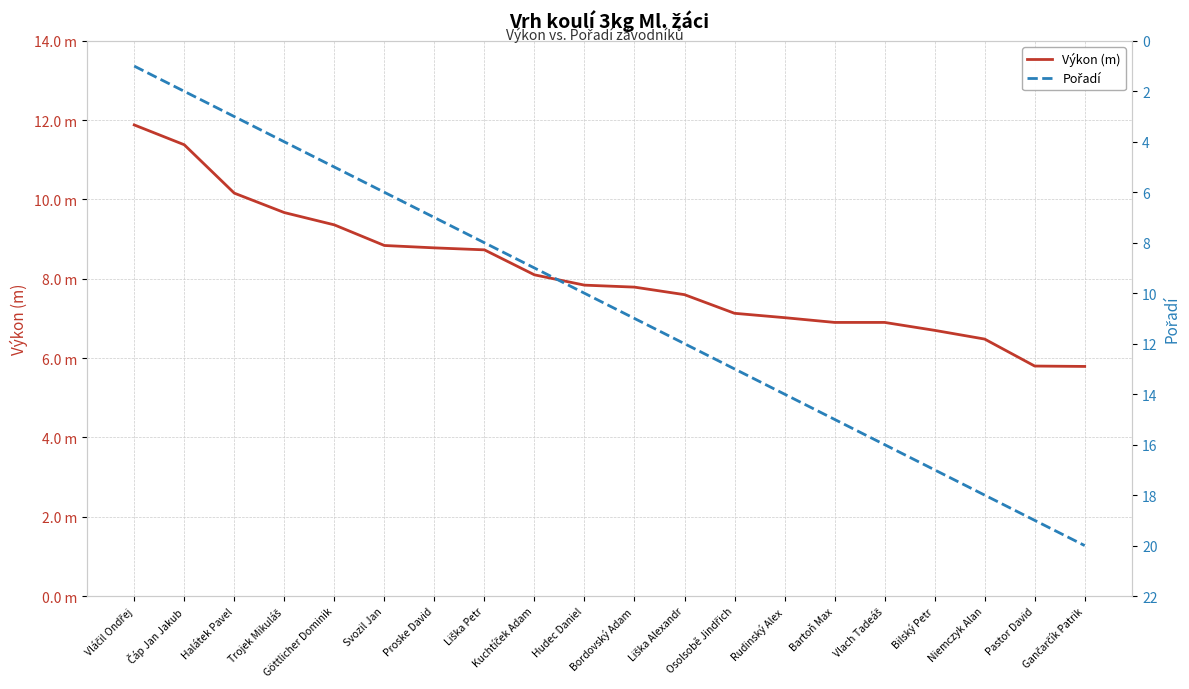

Reading left to right, what are all the values shown in this chart?

Výkon (m): 11.9	11.4	10.2	9.7	9.4	8.8	8.8	8.7	8.1	7.8	7.8	7.6	7.1	7.0	6.9	6.9	6.7	6.5	5.8	5.8
Pořadí: 1.0	2.0	3.0	4.0	5.0	6.0	7.0	8.0	9.0	10.0	11.0	12.0	13.0	14.0	15.0	16.0	17.0	18.0	19.0	20.0